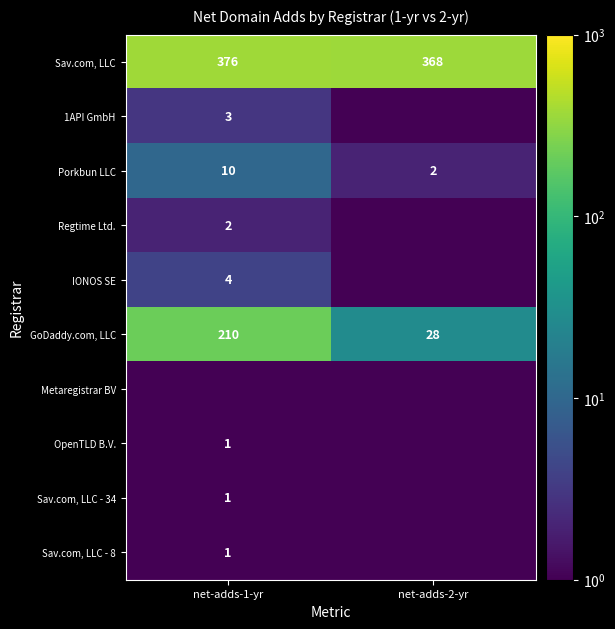

True or false: Sav.com, LLC - 8 has a value of 0.4 at net-adds-1-yr.

False